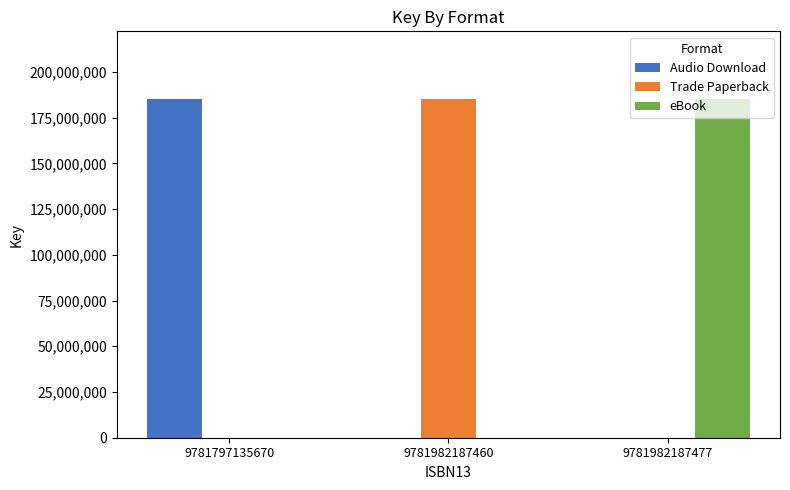

The value of eBook at 9781982187477 is 304794794. True or false?

False